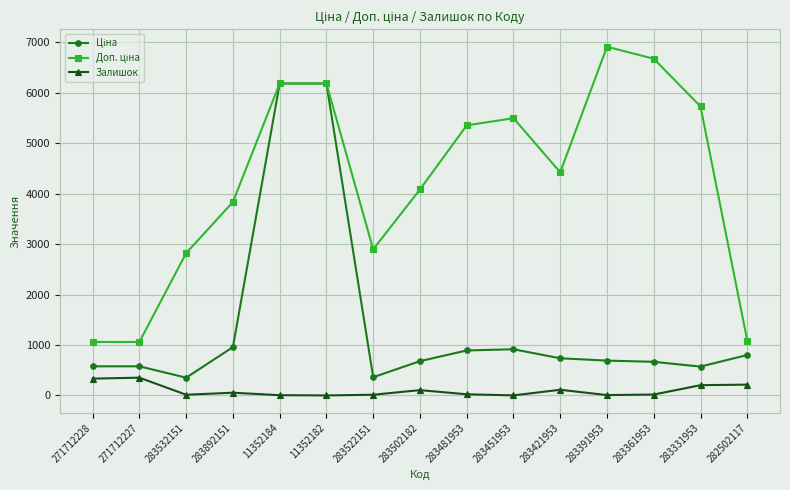

How many data points does each series have?

15